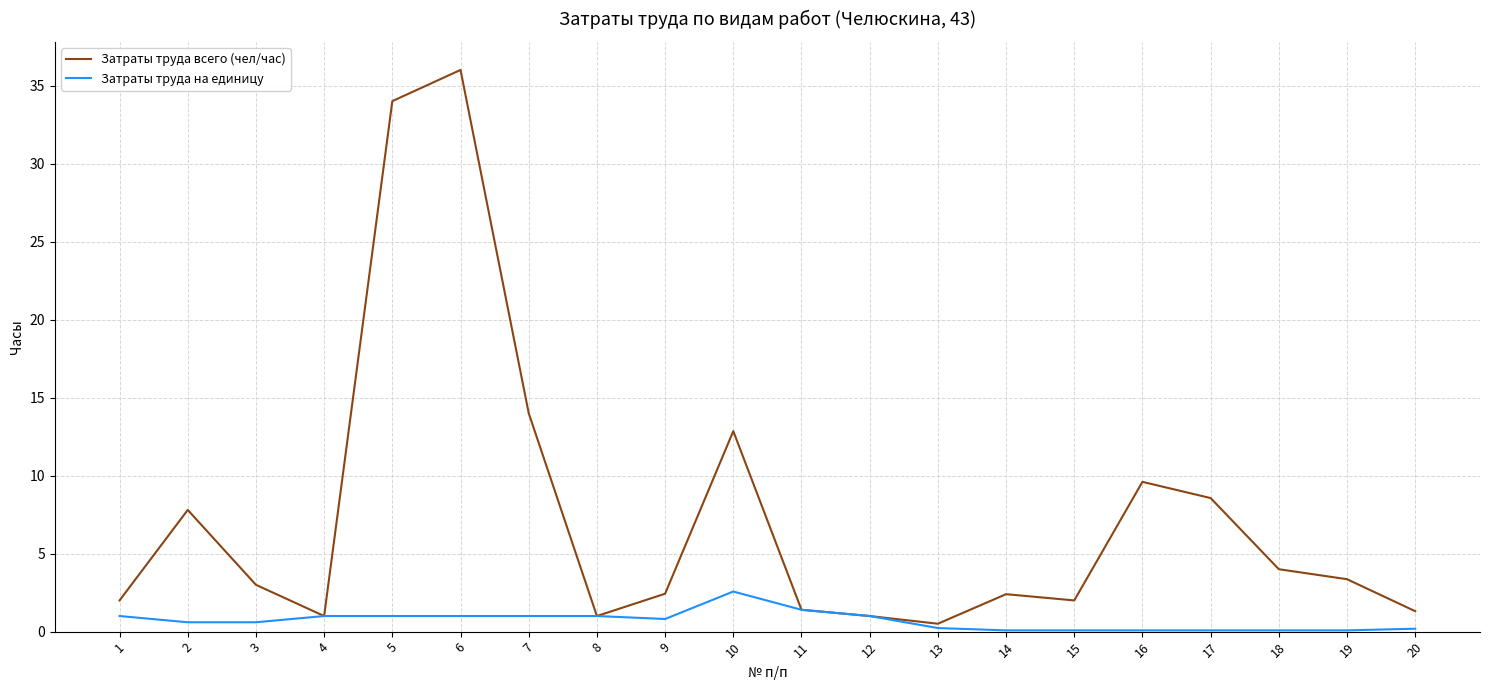

Is it true that Затраты труда всего (чел/час) equals 0.5 at 13?

True